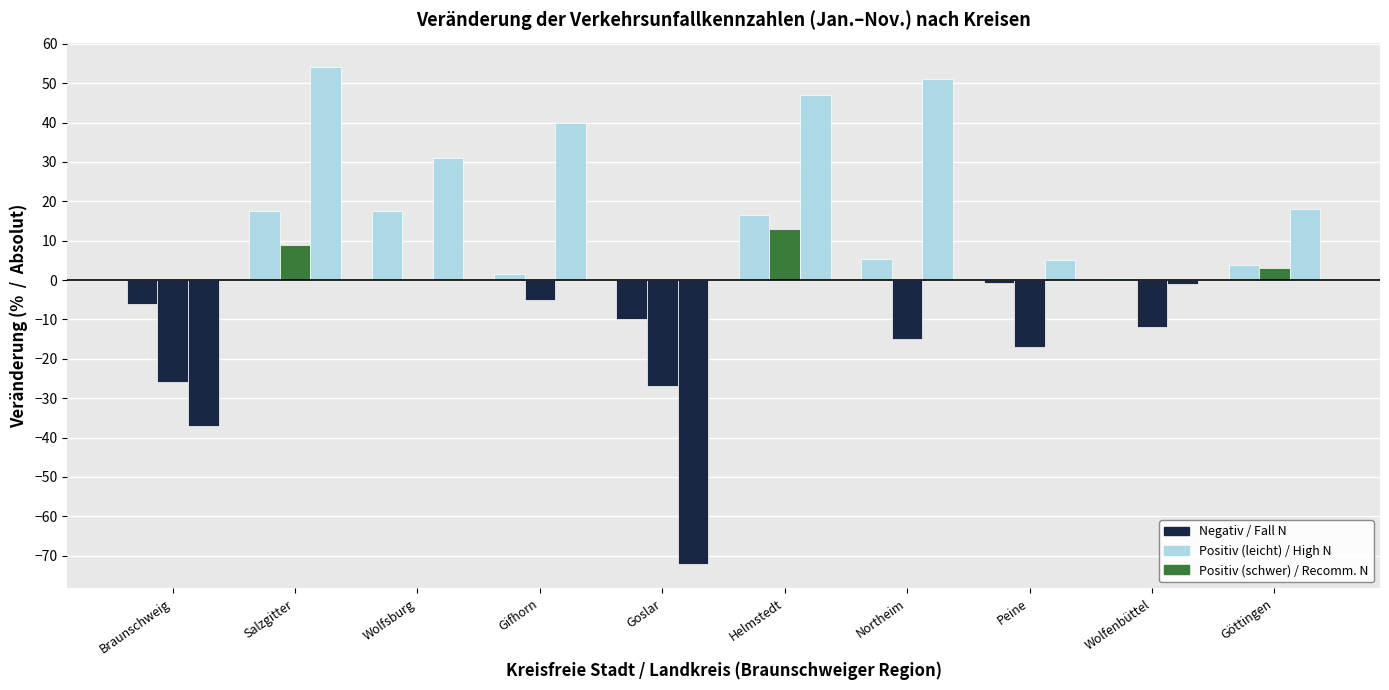

What is the label of the 10th bar from the left?

Göttingen